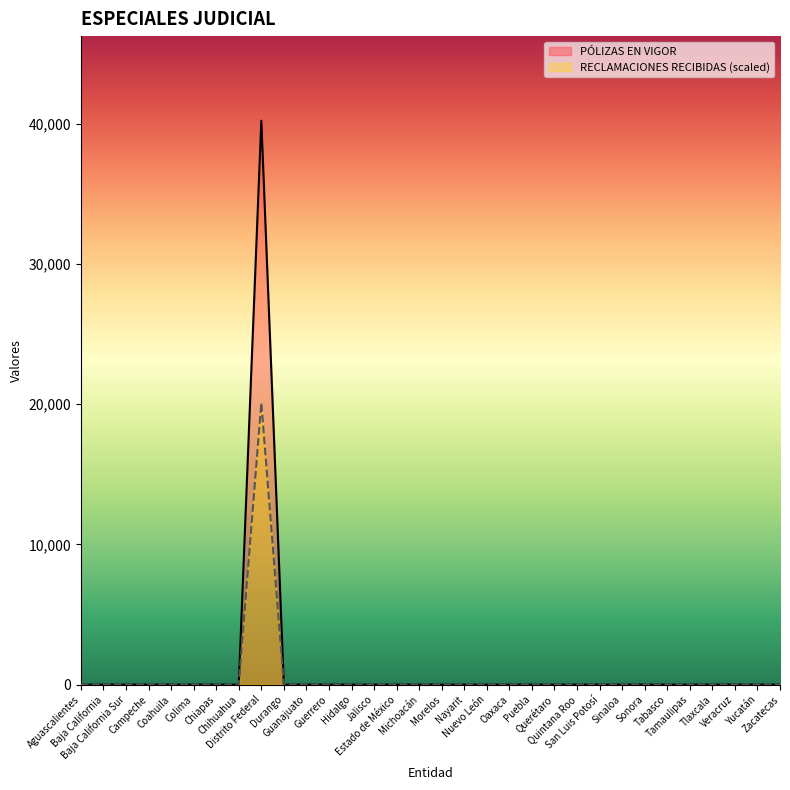

What is the difference between the maximum and second lowest values in the PÓLIZAS EN VIGOR series?

40227.0